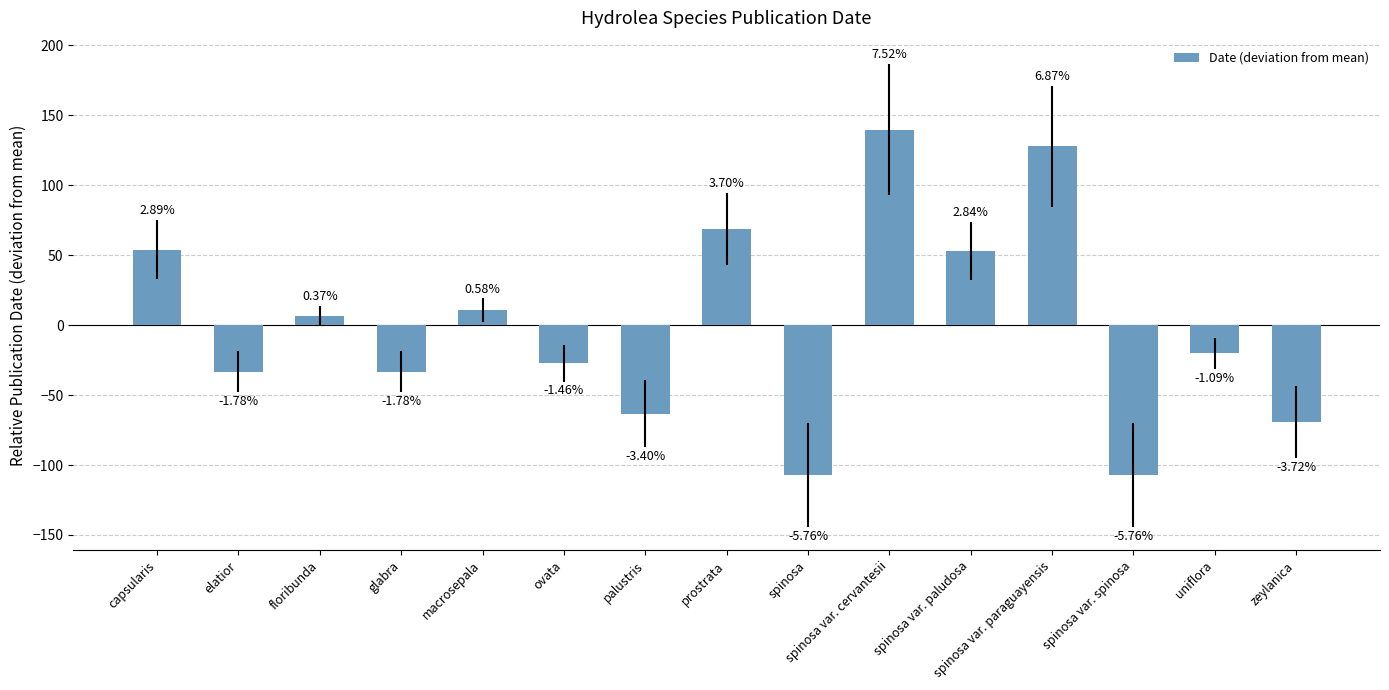

What is the label of the 4th bar from the left?

glabra